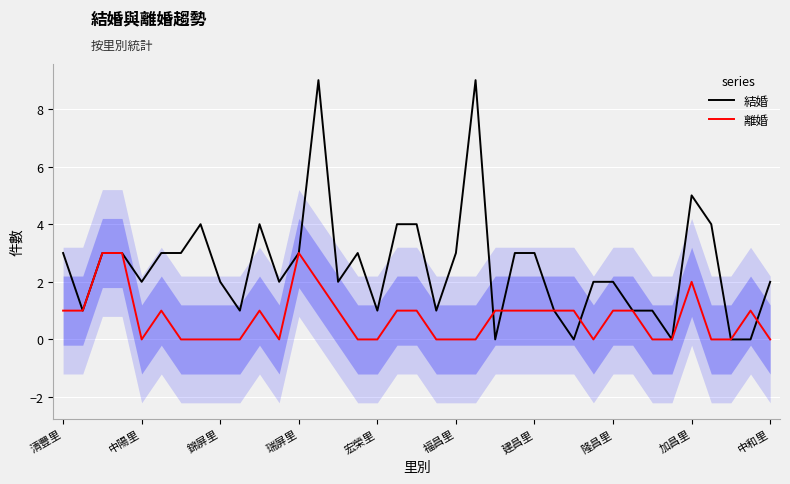

How many data points in 結婚 are less than 2?

12